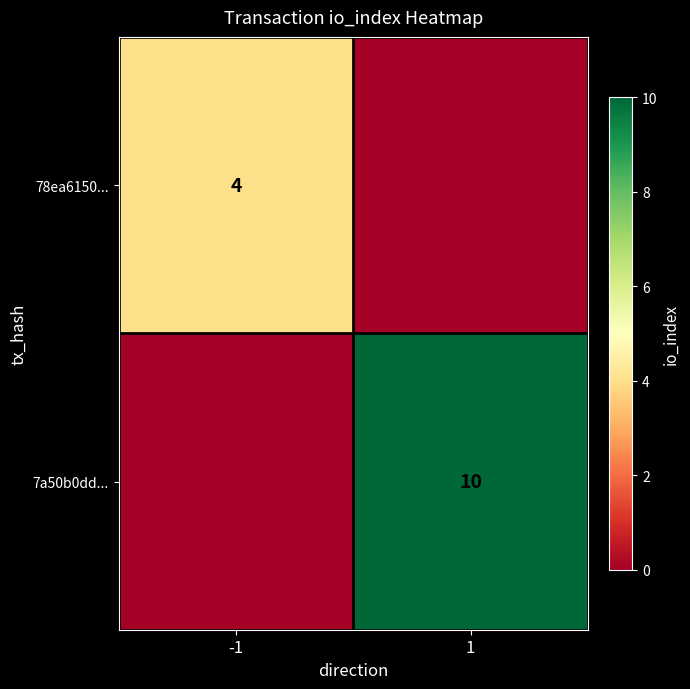

The value of 78ea6150... at -1 is 3. True or false?

False